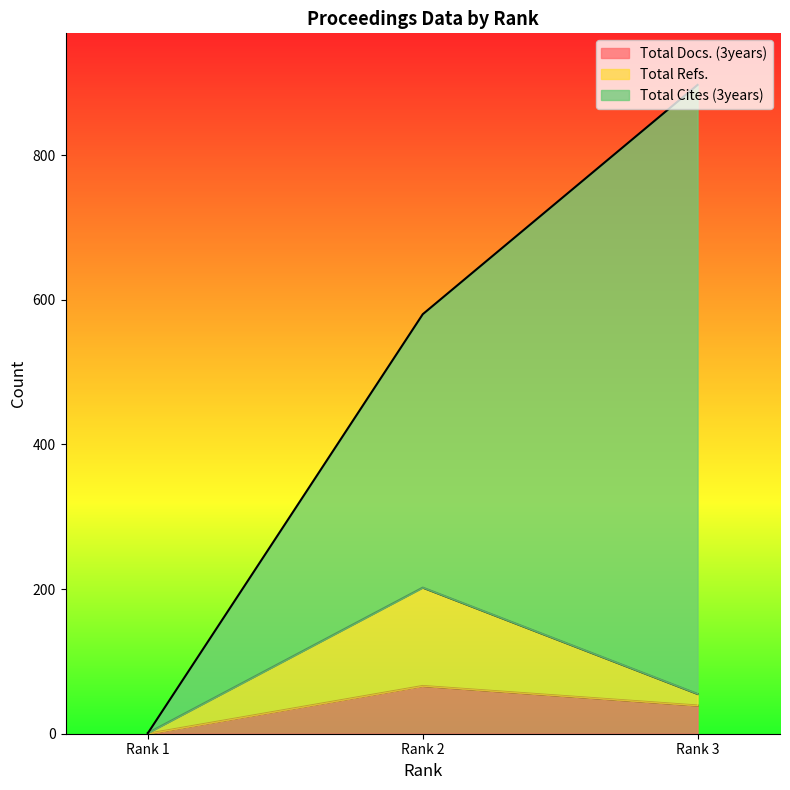

What is the difference between the maximum and minimum values in the Total Refs. series?

201